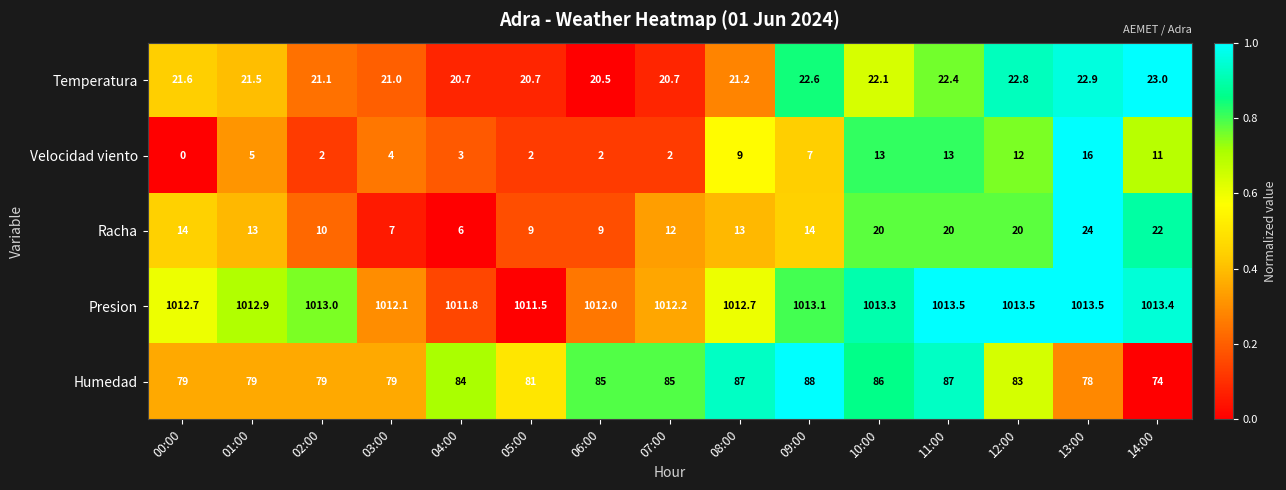

What is the difference between the highest and lowest values at 09:00?

1006.1